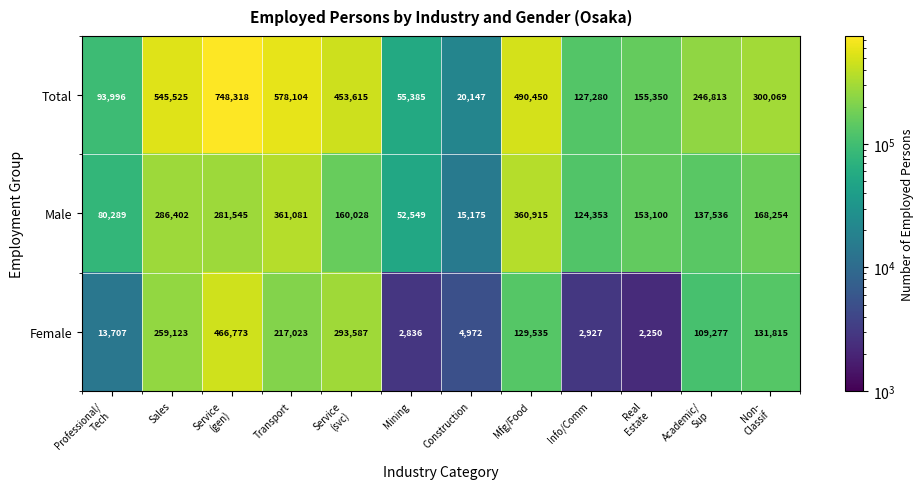

Which series has the widest spread of values?

Total